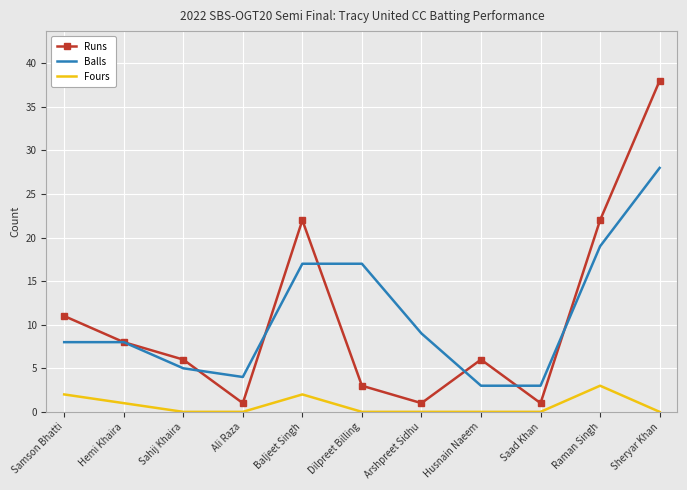

What is the maximum value shown in the chart?

38